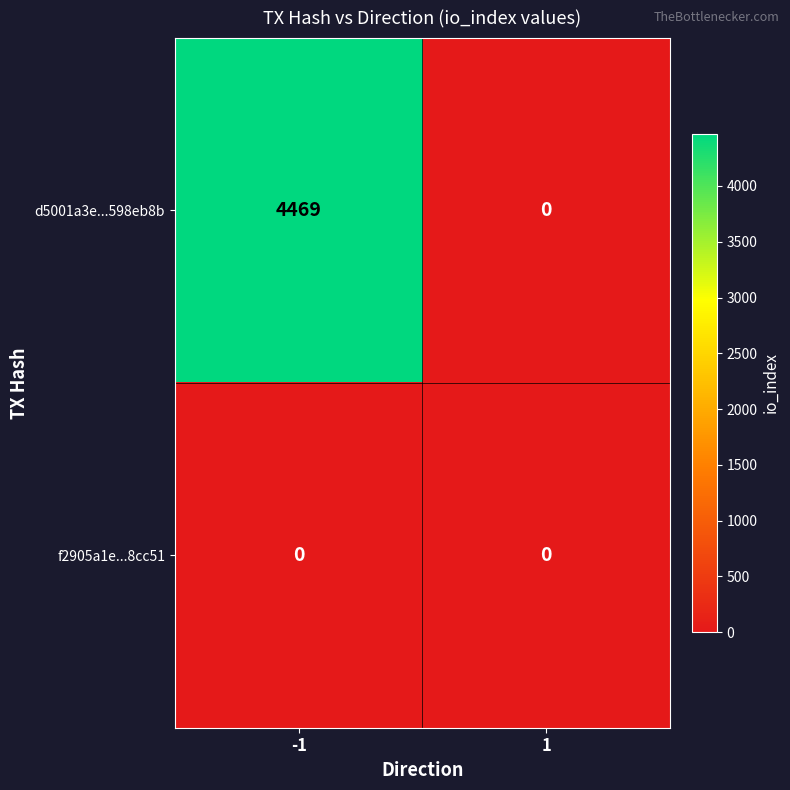

Rank the series by their average value, from lowest to highest.

f2905a1e...8cc51, d5001a3e...598eb8b